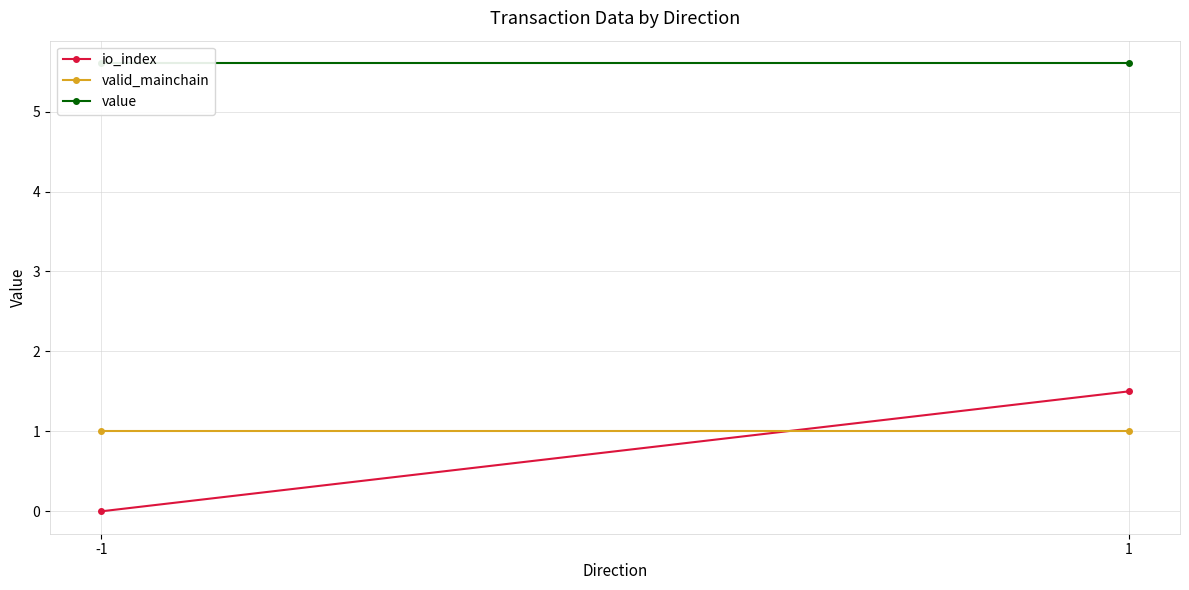

Reading left to right, extract all data points from this chart.

io_index: -1=0.0	1=1.5
valid_mainchain: -1=1.0	1=1.0
value: -1=5.6	1=5.6